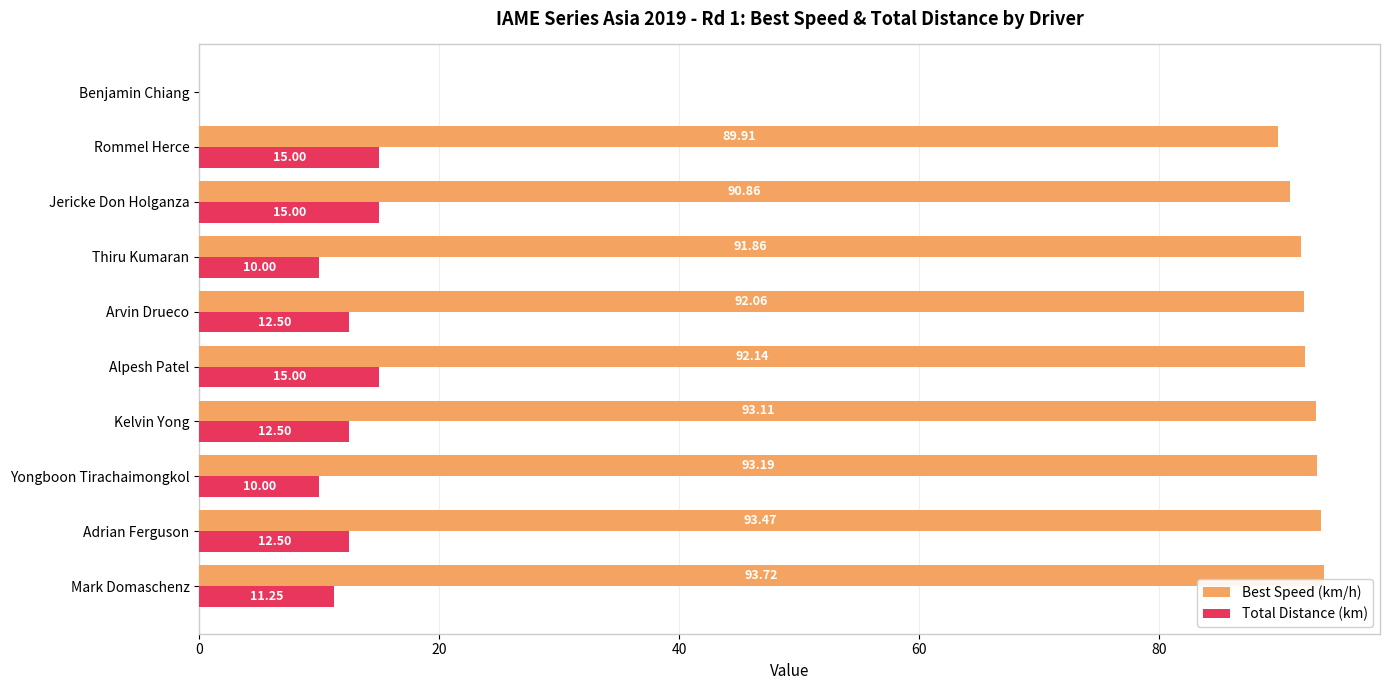

What is the sum of the Best Speed (km/h) values at Adrian Ferguson and Alpesh Patel?

185.6